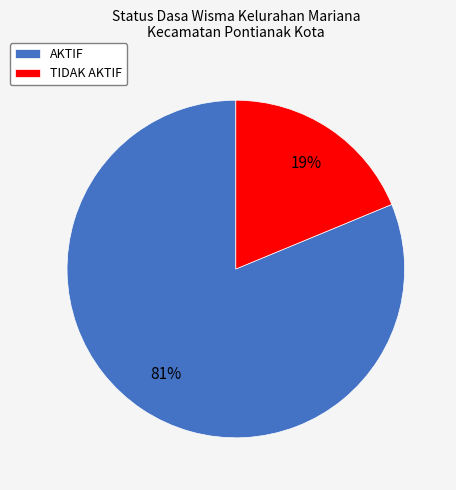

Which slice represents more than half of the pie?

AKTIF